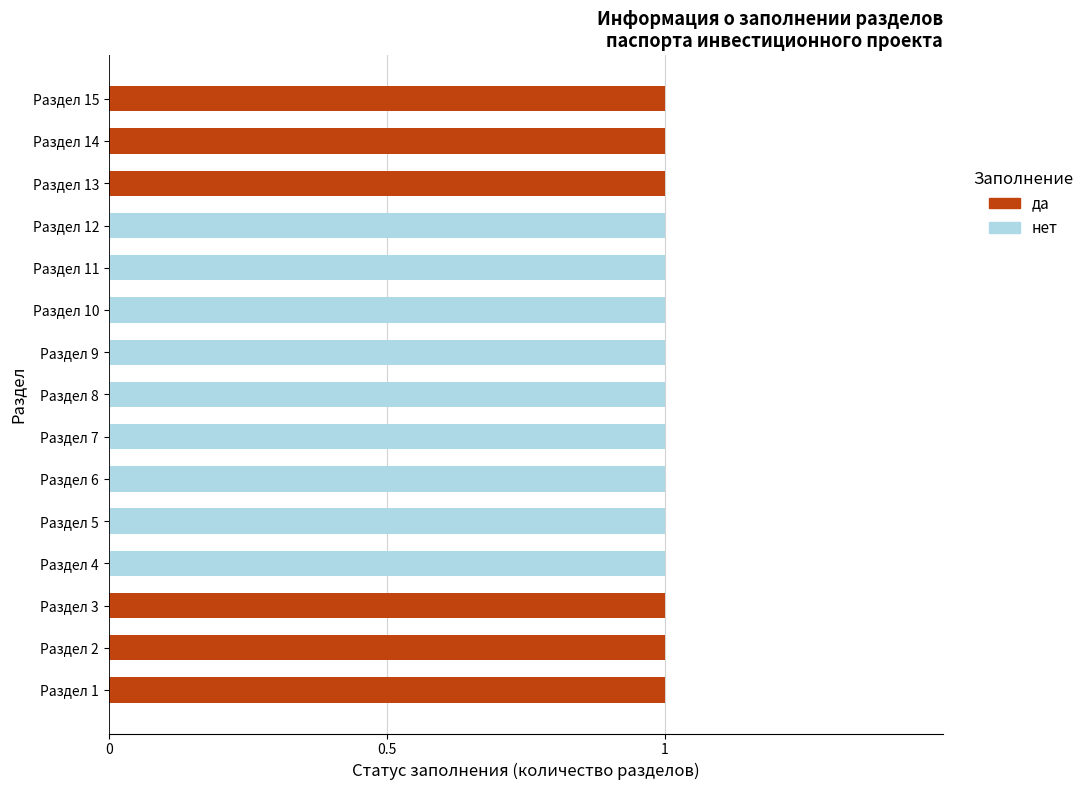

What is the greatest value displayed?

1